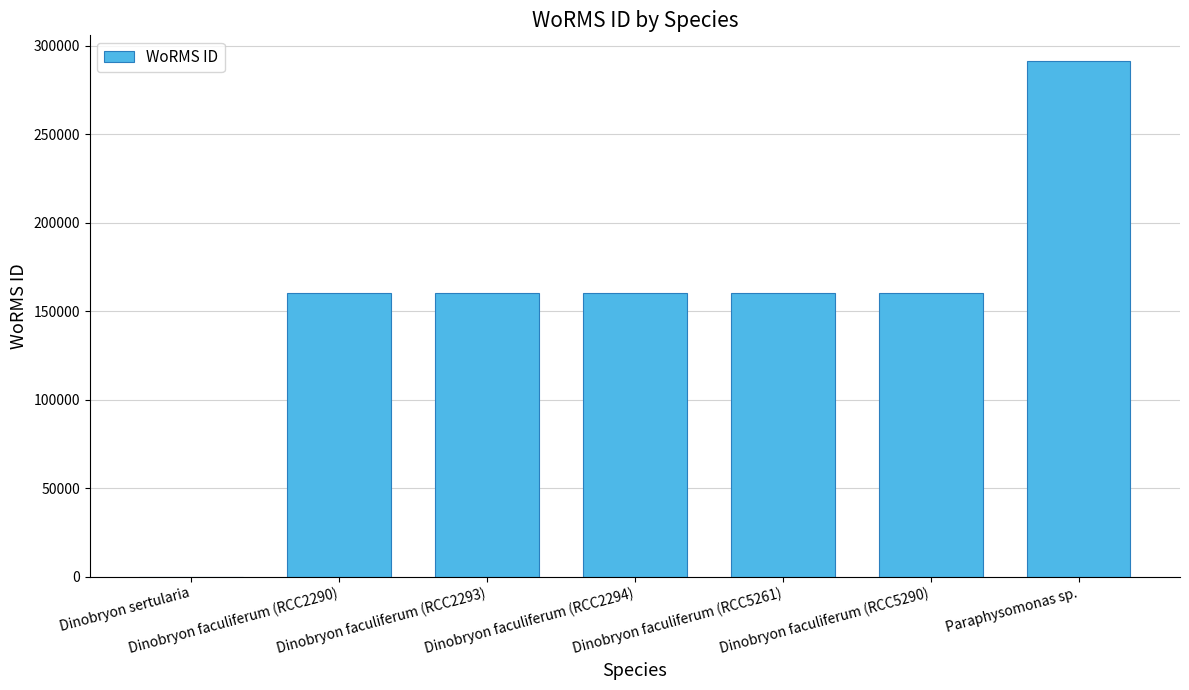

How many values are above zero?

6